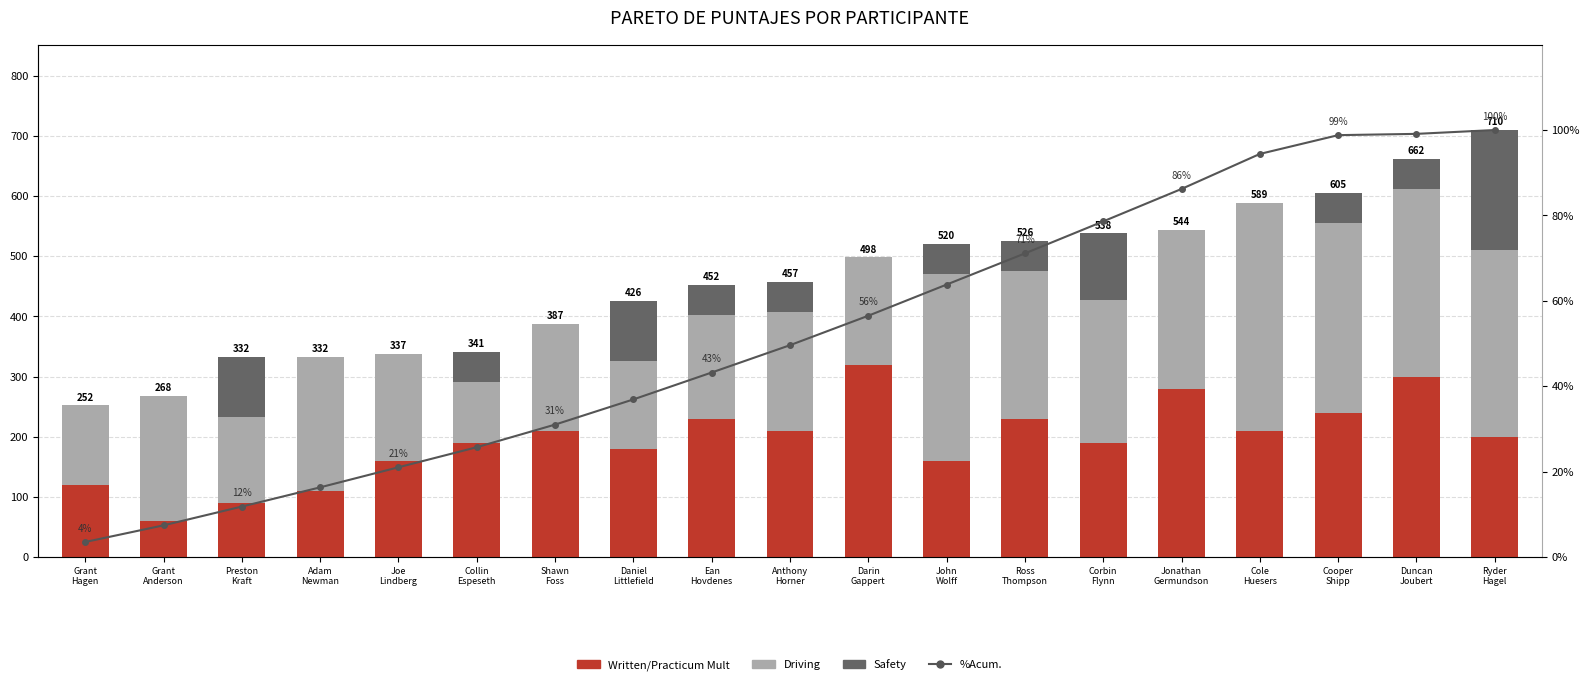

At which label does Safety reach its peak?

Ryder
Hagel